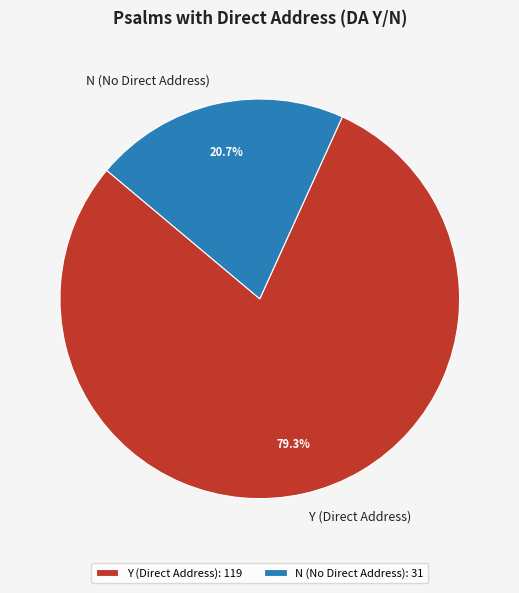

To the nearest percent, what is the difference between the largest and smallest slice percentages?

59%